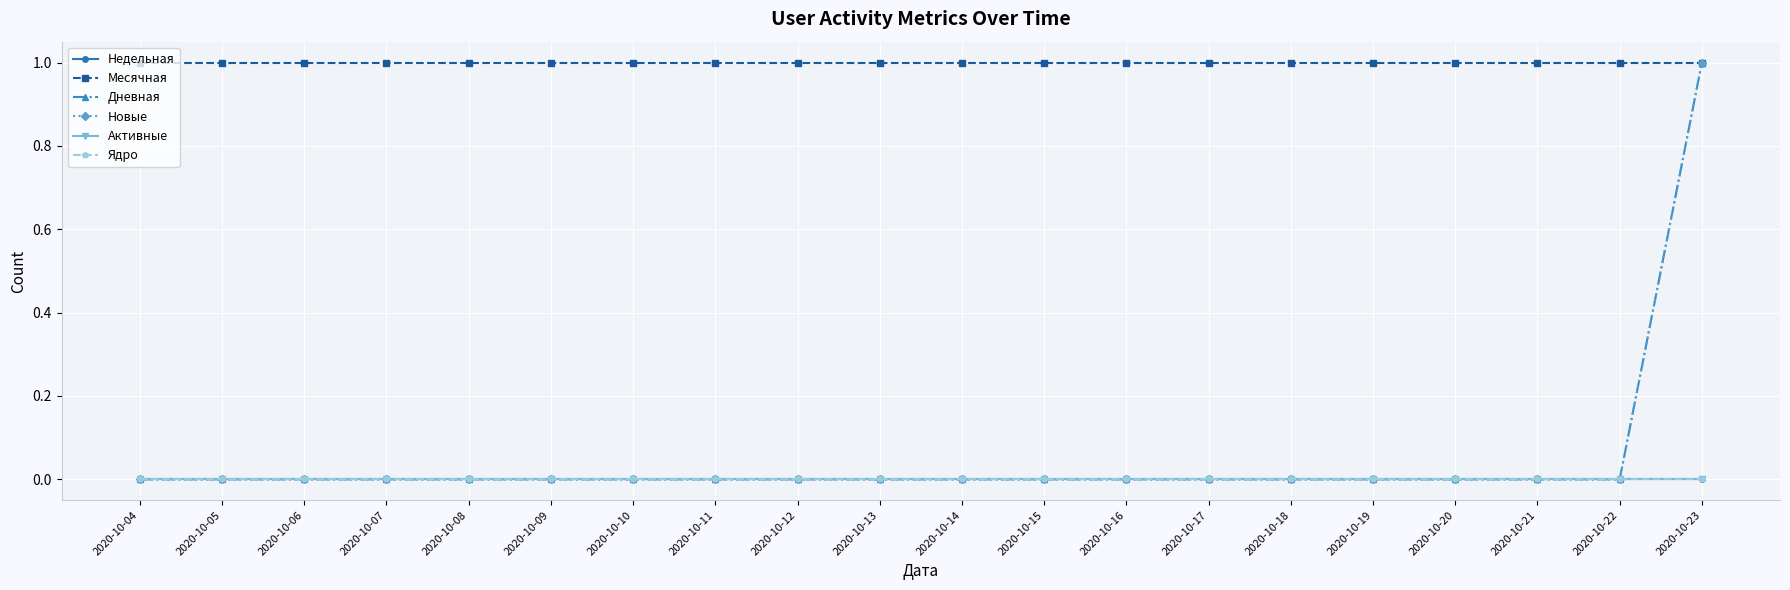

Reading right to left, transcribe all the data shown in this chart.

Недельная: 2020-10-23=0	2020-10-22=0	2020-10-21=0	2020-10-20=0	2020-10-19=0	2020-10-18=0	2020-10-17=0	2020-10-16=0	2020-10-15=0	2020-10-14=0	2020-10-13=0	2020-10-12=0	2020-10-11=0	2020-10-10=0	2020-10-09=0	2020-10-08=0	2020-10-07=0	2020-10-06=0	2020-10-05=0	2020-10-04=0
Месячная: 2020-10-23=1	2020-10-22=1	2020-10-21=1	2020-10-20=1	2020-10-19=1	2020-10-18=1	2020-10-17=1	2020-10-16=1	2020-10-15=1	2020-10-14=1	2020-10-13=1	2020-10-12=1	2020-10-11=1	2020-10-10=1	2020-10-09=1	2020-10-08=1	2020-10-07=1	2020-10-06=1	2020-10-05=1	2020-10-04=1
Дневная: 2020-10-23=1	2020-10-22=0	2020-10-21=0	2020-10-20=0	2020-10-19=0	2020-10-18=0	2020-10-17=0	2020-10-16=0	2020-10-15=0	2020-10-14=0	2020-10-13=0	2020-10-12=0	2020-10-11=0	2020-10-10=0	2020-10-09=0	2020-10-08=0	2020-10-07=0	2020-10-06=0	2020-10-05=0	2020-10-04=0
Новые: 2020-10-23=1	2020-10-22=0	2020-10-21=0	2020-10-20=0	2020-10-19=0	2020-10-18=0	2020-10-17=0	2020-10-16=0	2020-10-15=0	2020-10-14=0	2020-10-13=0	2020-10-12=0	2020-10-11=0	2020-10-10=0	2020-10-09=0	2020-10-08=0	2020-10-07=0	2020-10-06=0	2020-10-05=0	2020-10-04=0
Активные: 2020-10-23=0	2020-10-22=0	2020-10-21=0	2020-10-20=0	2020-10-19=0	2020-10-18=0	2020-10-17=0	2020-10-16=0	2020-10-15=0	2020-10-14=0	2020-10-13=0	2020-10-12=0	2020-10-11=0	2020-10-10=0	2020-10-09=0	2020-10-08=0	2020-10-07=0	2020-10-06=0	2020-10-05=0	2020-10-04=0
Ядро: 2020-10-23=0	2020-10-22=0	2020-10-21=0	2020-10-20=0	2020-10-19=0	2020-10-18=0	2020-10-17=0	2020-10-16=0	2020-10-15=0	2020-10-14=0	2020-10-13=0	2020-10-12=0	2020-10-11=0	2020-10-10=0	2020-10-09=0	2020-10-08=0	2020-10-07=0	2020-10-06=0	2020-10-05=0	2020-10-04=0